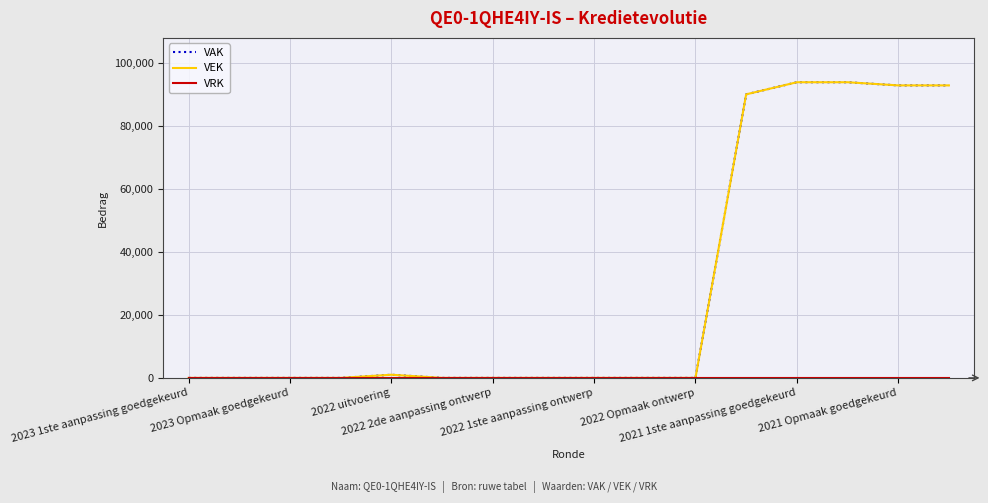

Is this an area chart (filled region under the line)?

No